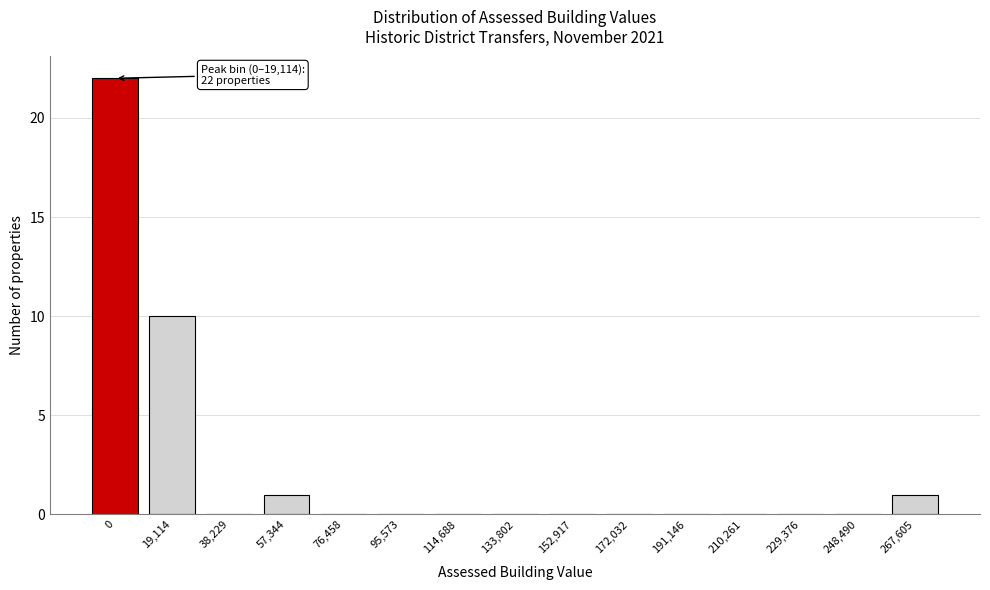

Reading right to left, extract all data points from this chart.

267,605=1	248,490=0	229,376=0	210,261=0	191,146=0	172,032=0	152,917=0	133,802=0	114,688=0	95,573=0	76,458=0	57,344=1	38,229=0	19,114=10	0=22